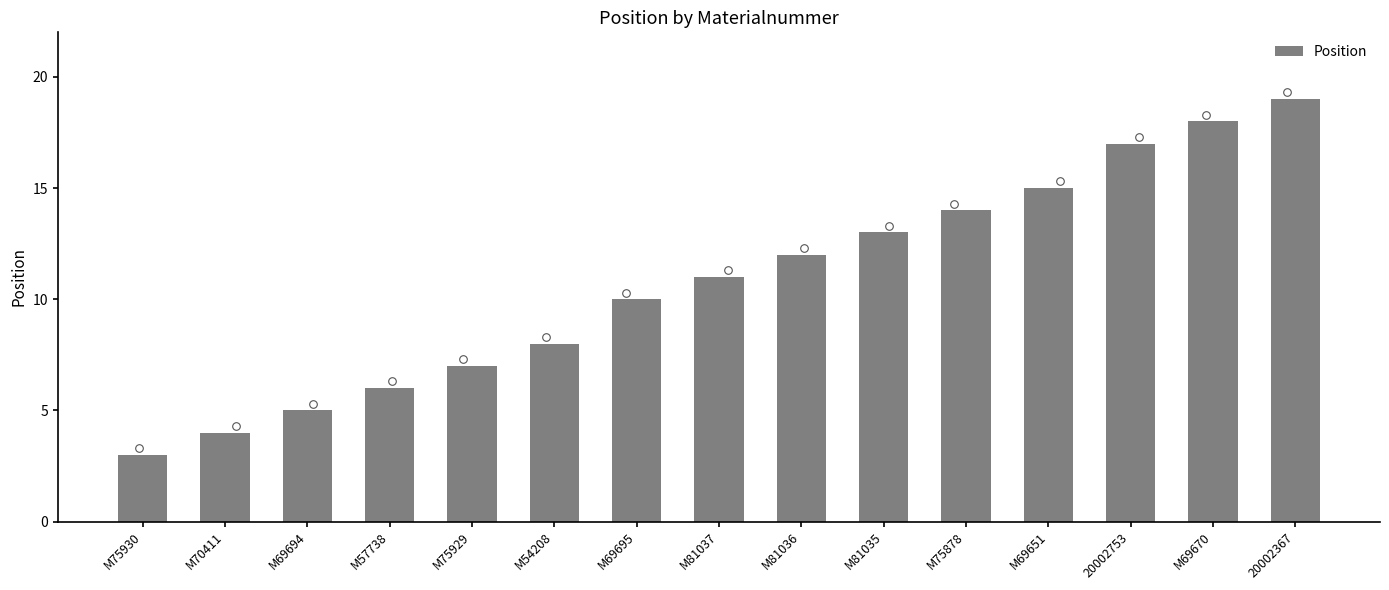

What is the change in value from M70411 to M75878?

+10